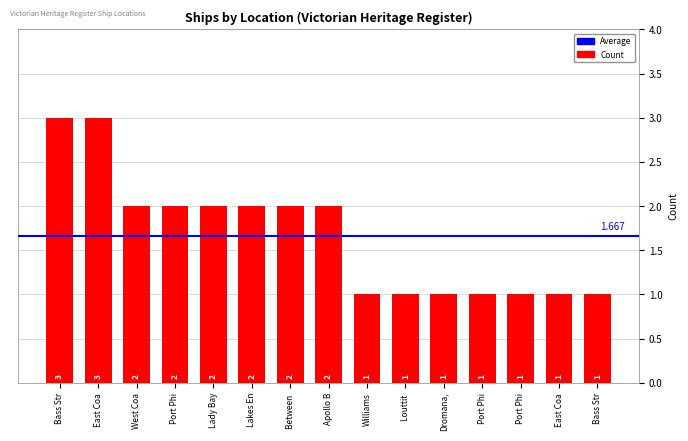

Which label corresponds to the smallest value in the chart?

Williams